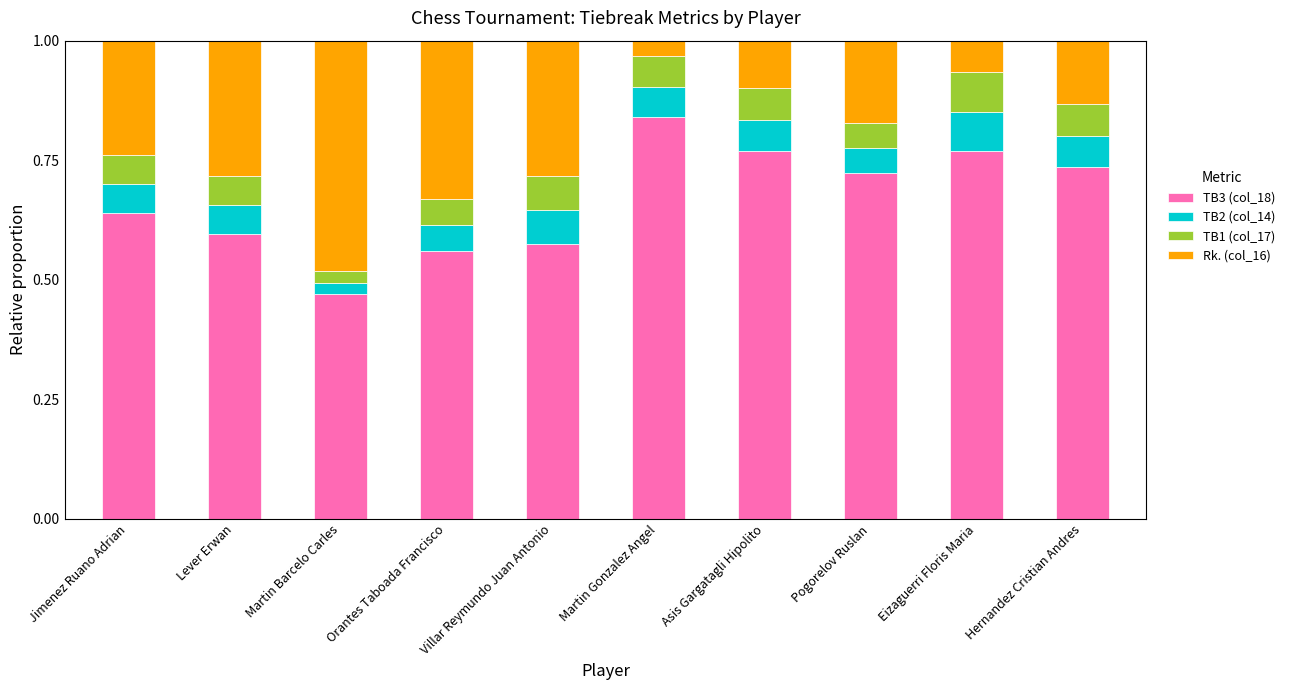

What is the total value across all series at Lever Erwan?

1.0